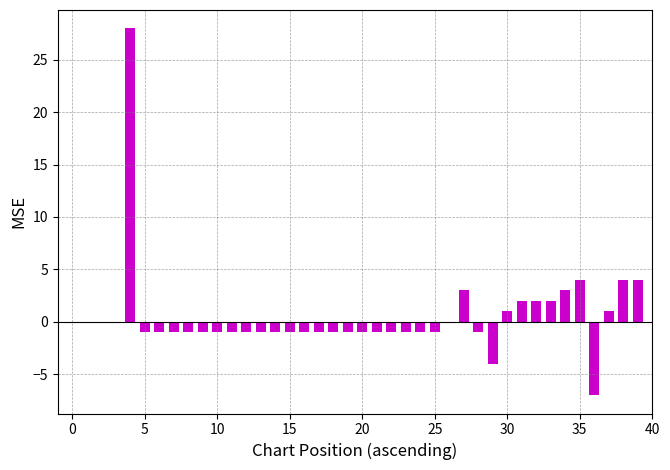

What is the sum of all values?

21